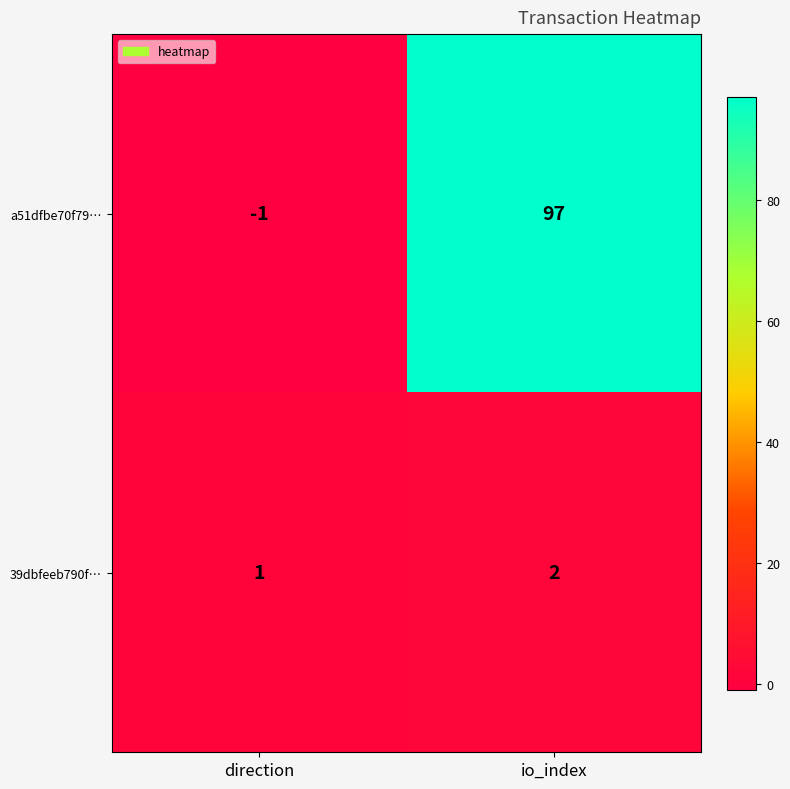

The value of a51dfbe70f79… at io_index is 65. True or false?

False